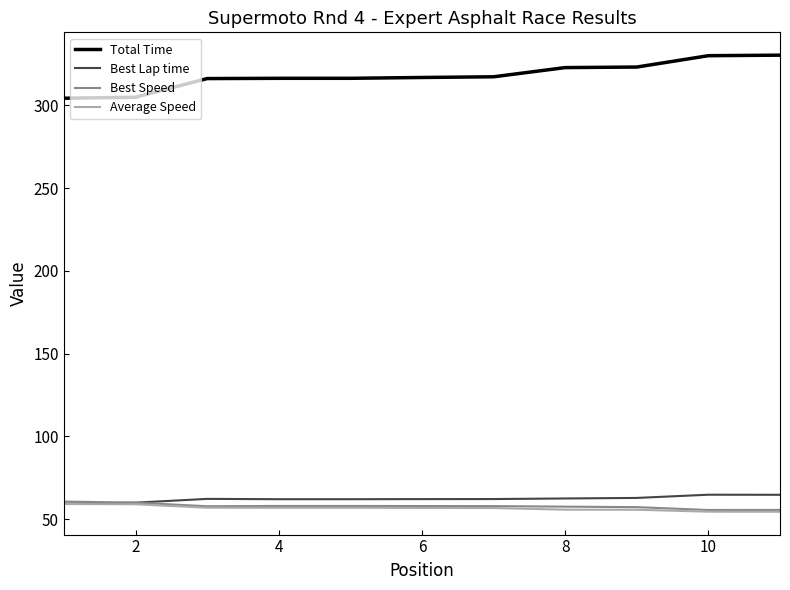

Which series has the widest spread of values?

Total Time